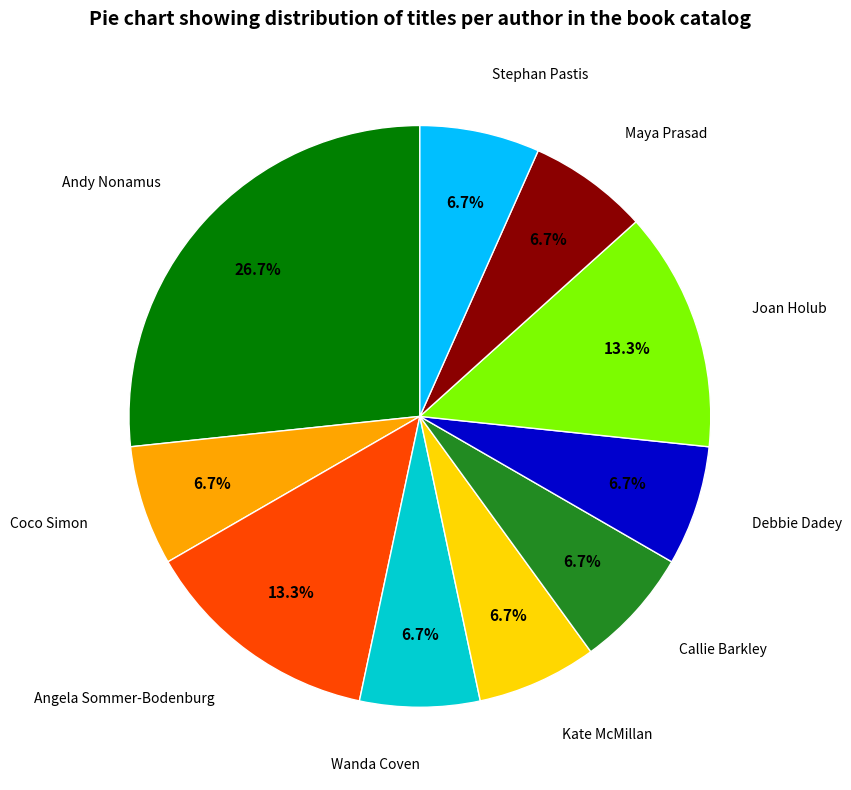

Count the number of slices in the pie.

10